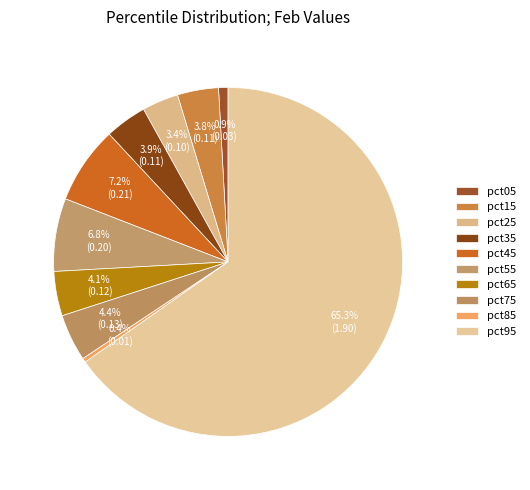

The pct35 slice represents 4% of the pie. True or false?

True